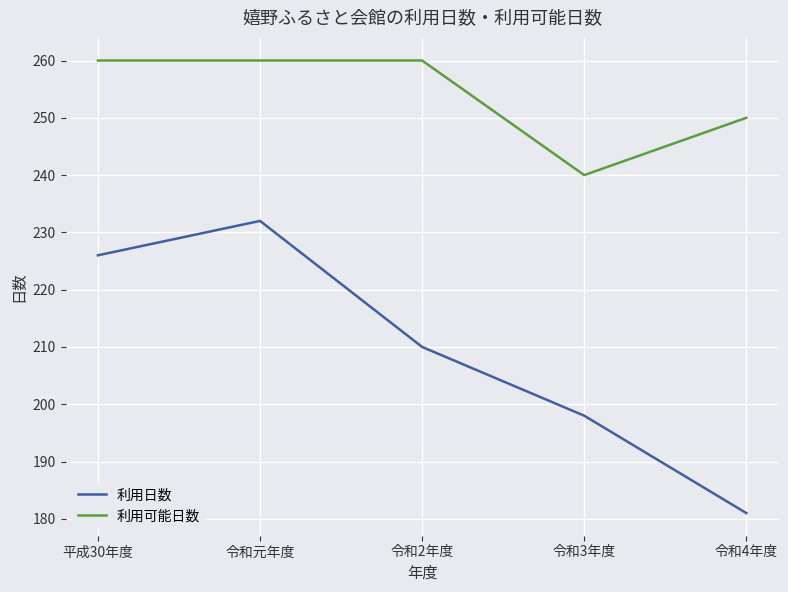

What is the difference between the highest and lowest values at 令和元年度?

28